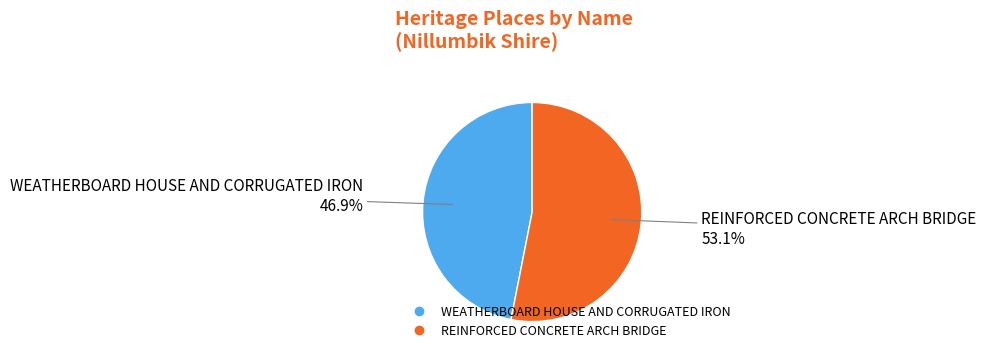

To the nearest percent, what percentage of the pie is REINFORCED CONCRETE ARCH BRIDGE?

53%